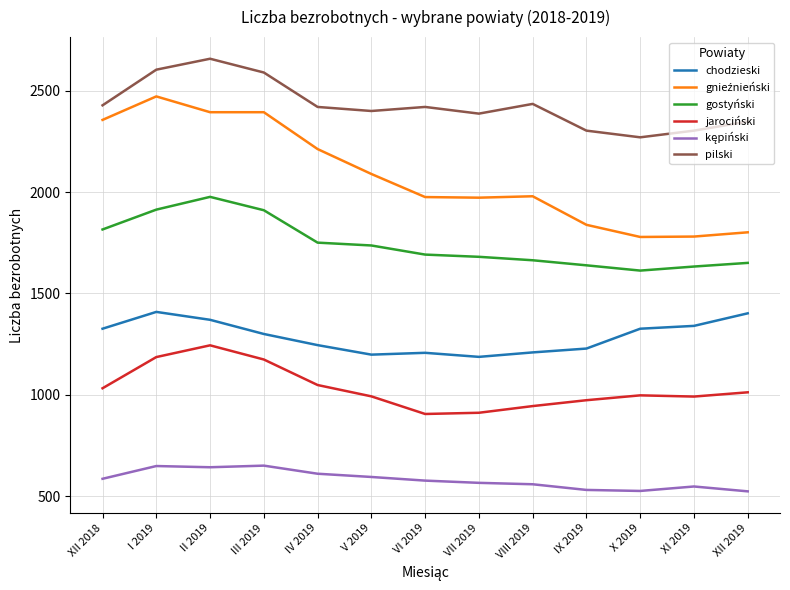

At which label does gostyński first exceed 1692?

XII 2018